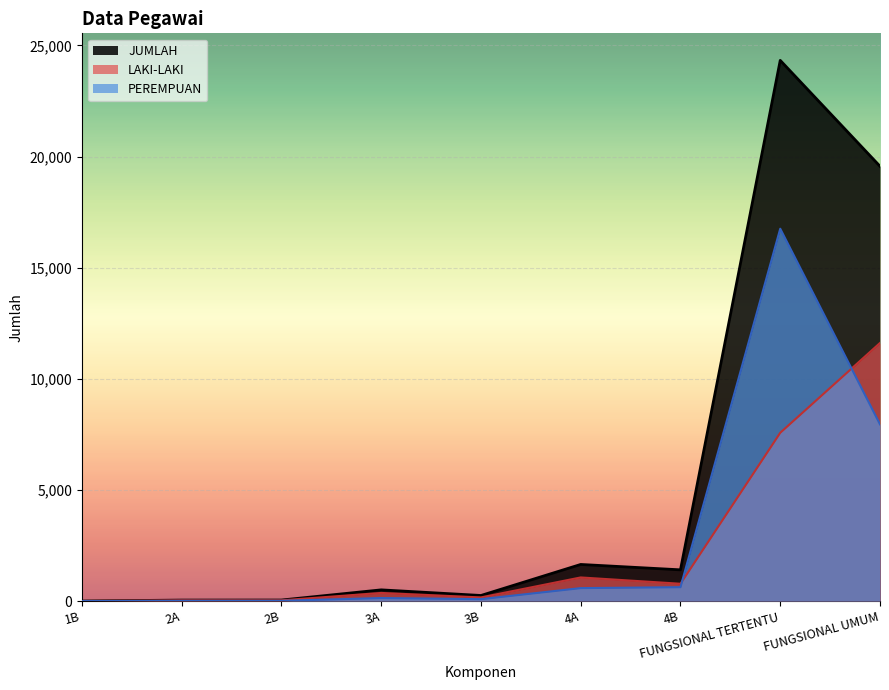

What is the spread (max minus min) of values at 4A?

1064